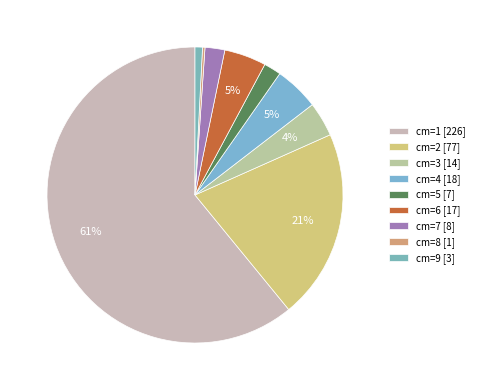

Which slice is the smallest?

8